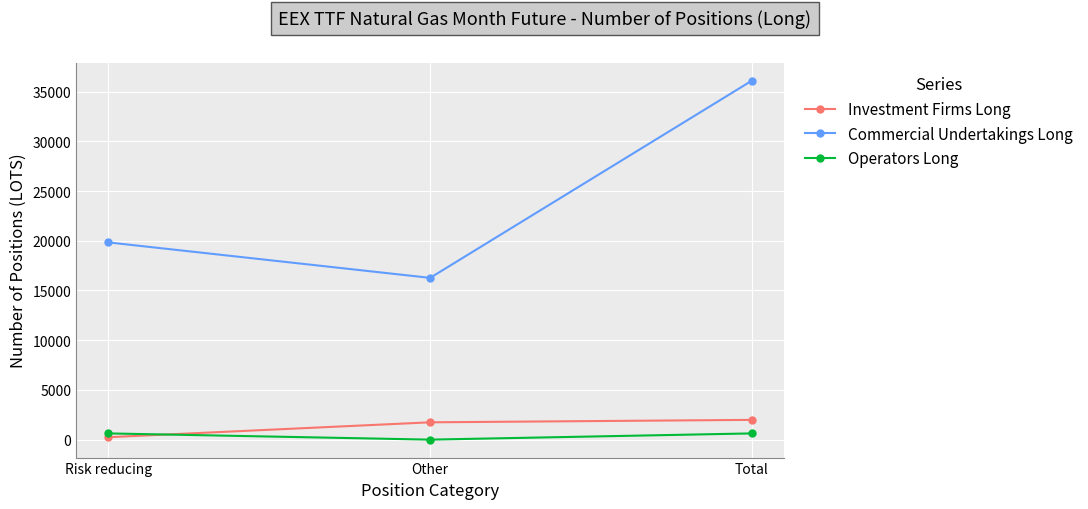

What is the maximum value shown in the chart?

36106.7